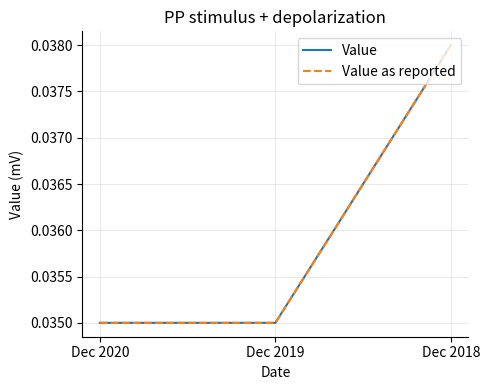

Is this an area chart (filled region under the line)?

No